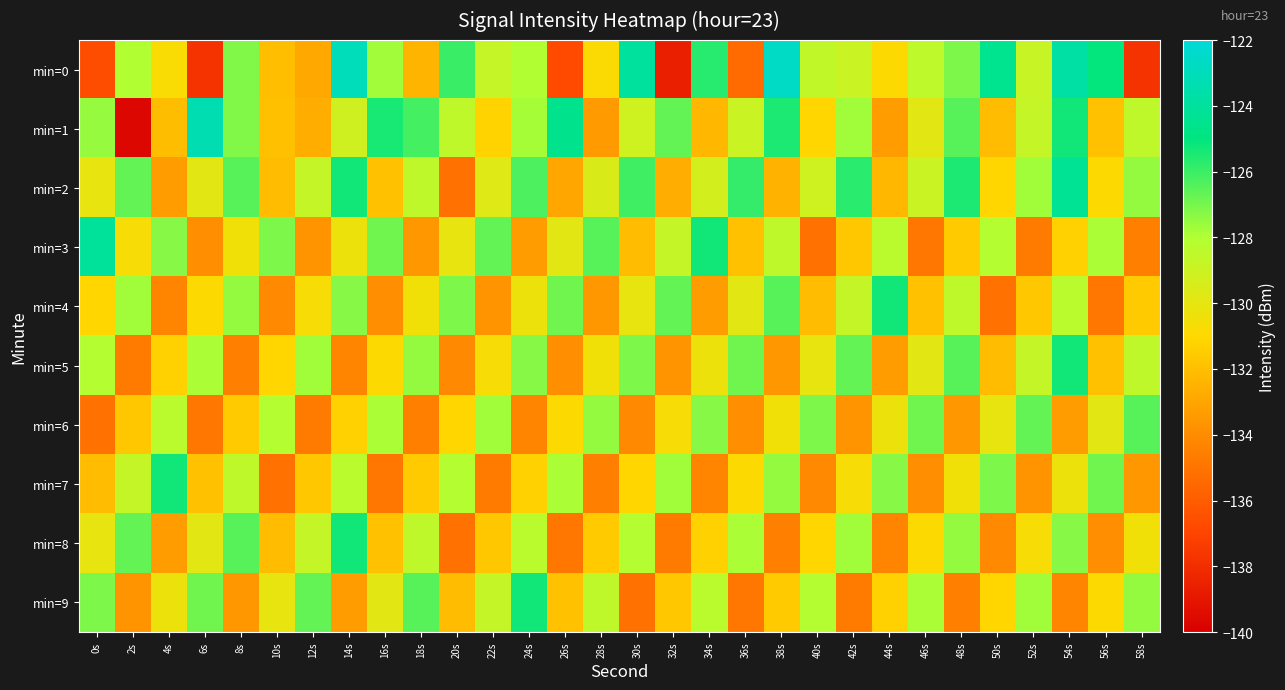

Rank the series at 30s from lowest to highest value.

min=9, min=6, min=3, min=7, min=4, min=1, min=8, min=5, min=2, min=0